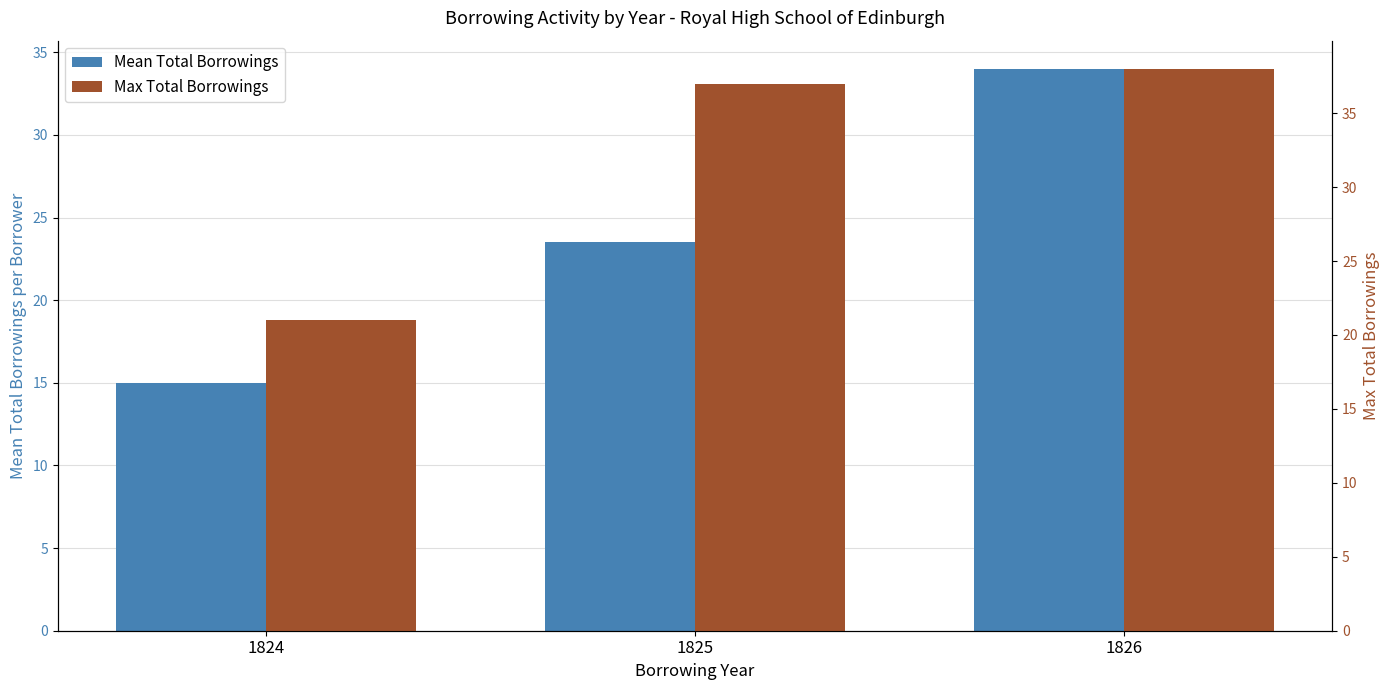

At which label does Max Total Borrowings first exceed 37?

1826